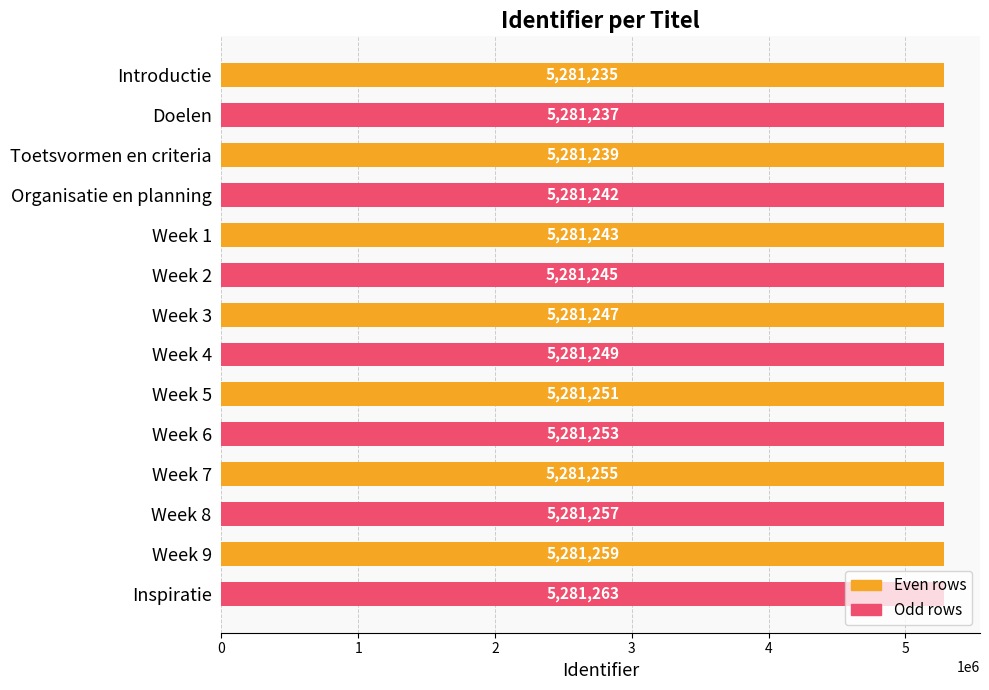

Between Toetsvormen en criteria and Week 2, which is larger?

Week 2